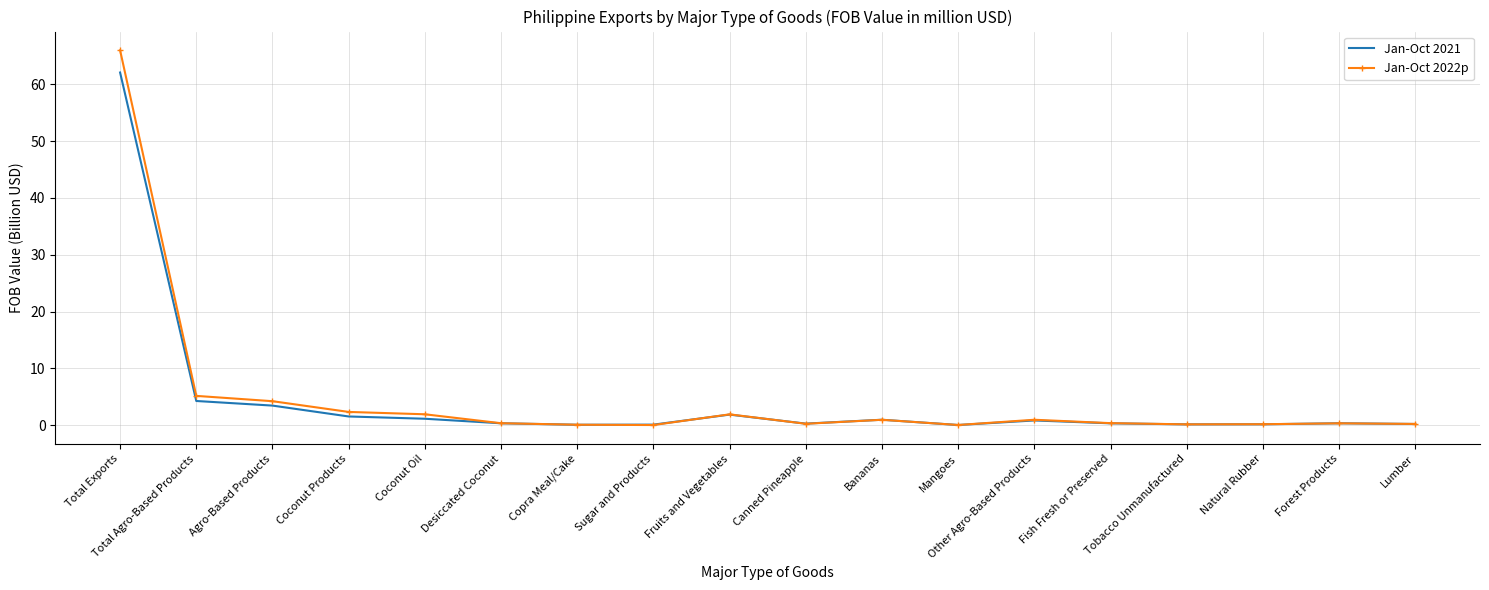

Which series changed the most between Desiccated Coconut and Fruits and Vegetables?

Jan-Oct 2022p